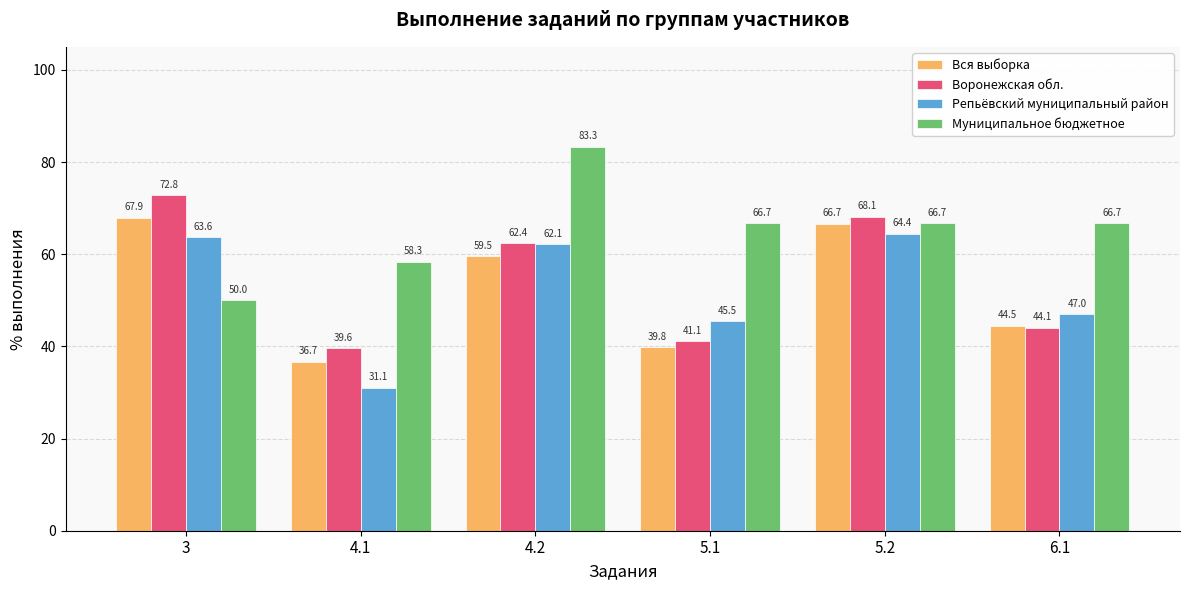

Which series changed the most between 4.2 and 5.2?

Муниципальное бюджетное